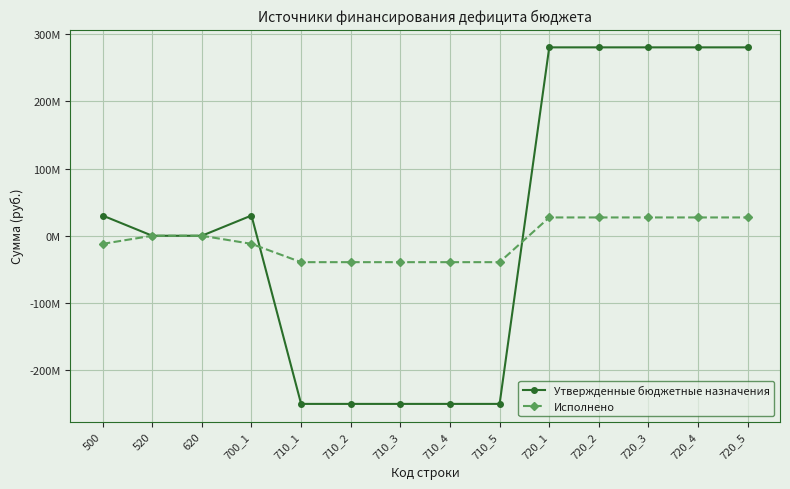

What are all the series names shown in the legend?

Утвержденные бюджетные назначения, Исполнено